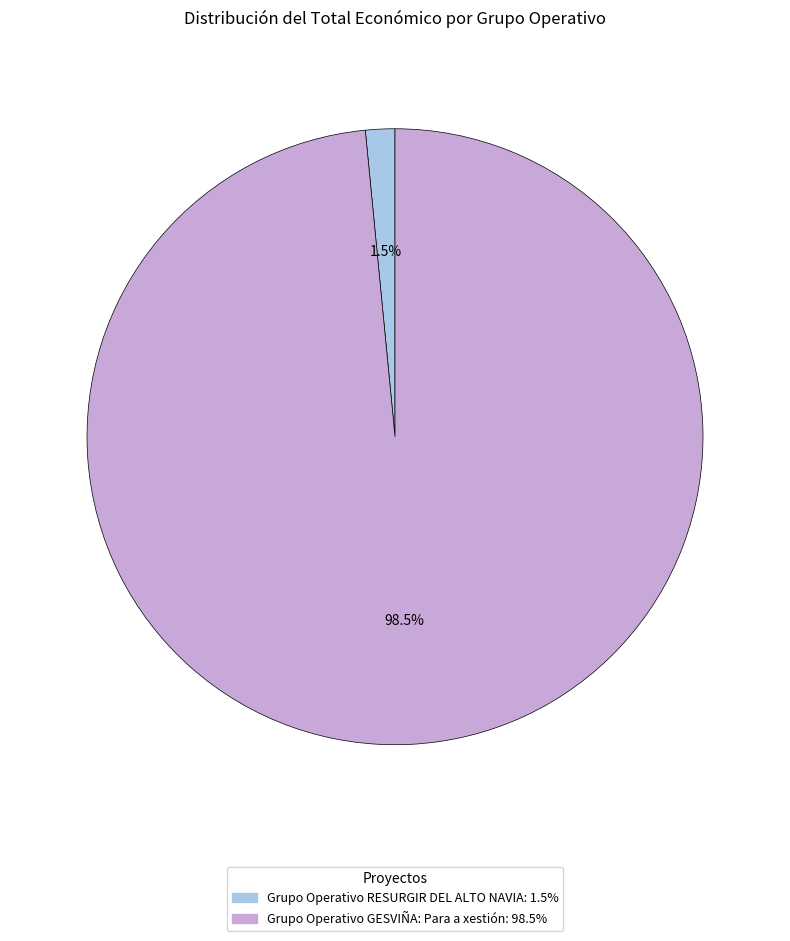

Rank the categories by value from lowest to highest.

Grupo Operativo RESURGIR DEL ALTO NAVIA, Grupo Operativo GESVIÑA: Para a xestión